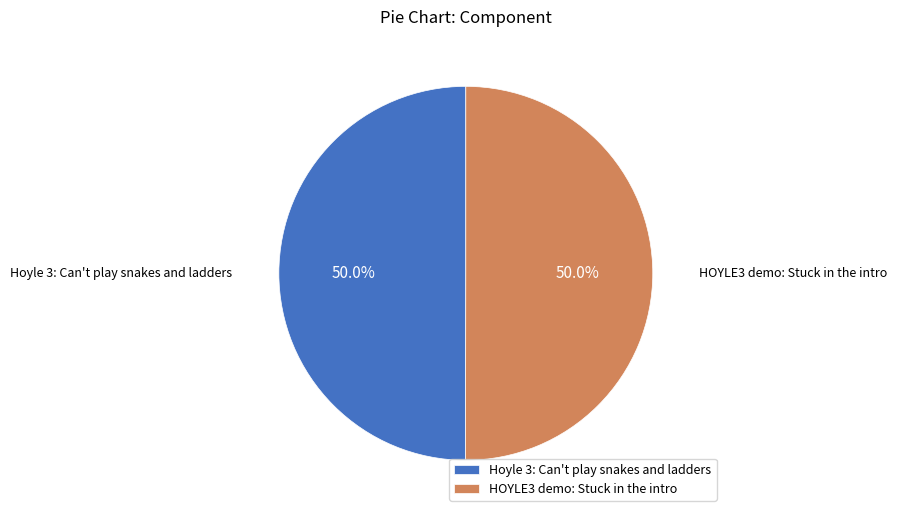

What is the ratio of the value at HOYLE3 demo: Stuck in the intro to the value at Hoyle 3: Can't play snakes and ladders?

1.0